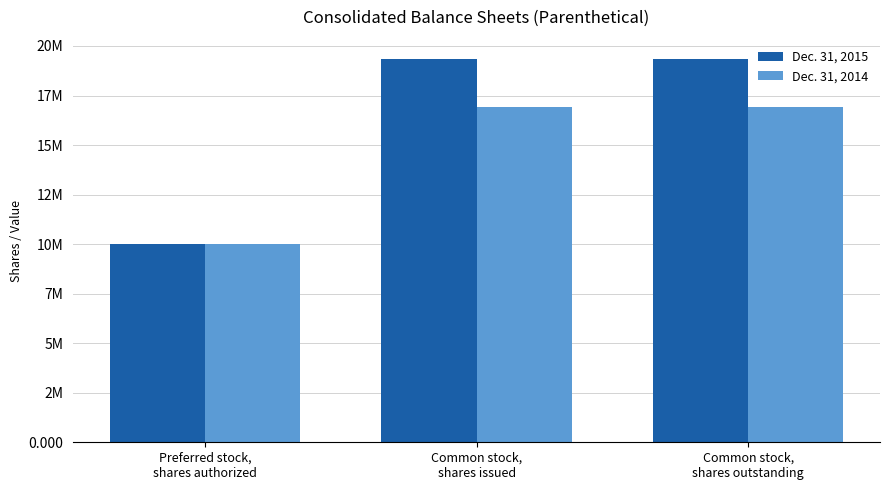

True or false: Dec. 31, 2015 has a value of 10000000 at Preferred stock,
shares authorized.

True